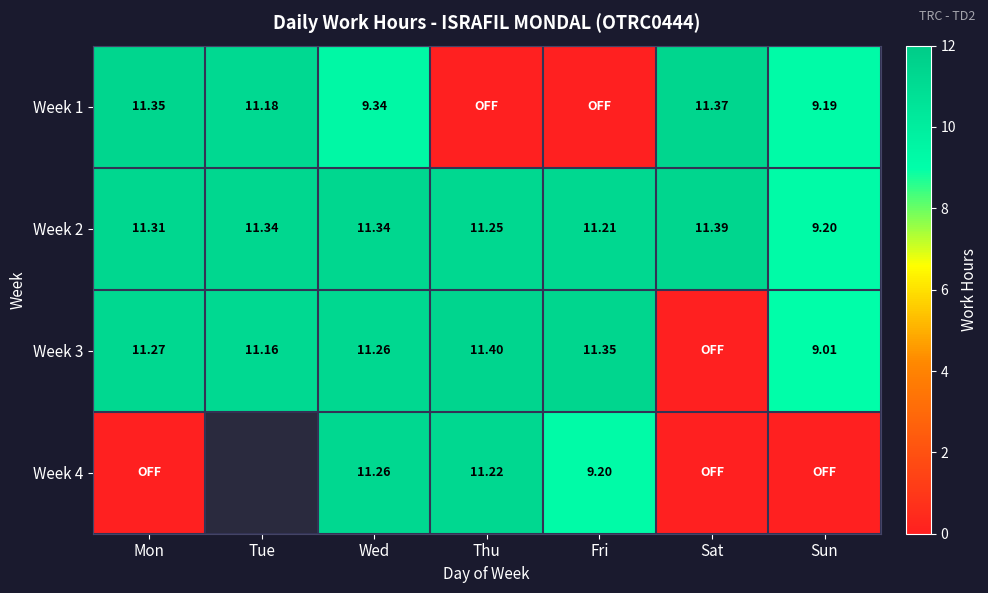

What is the difference between the second highest and second lowest values in the Week 2 series?

0.1